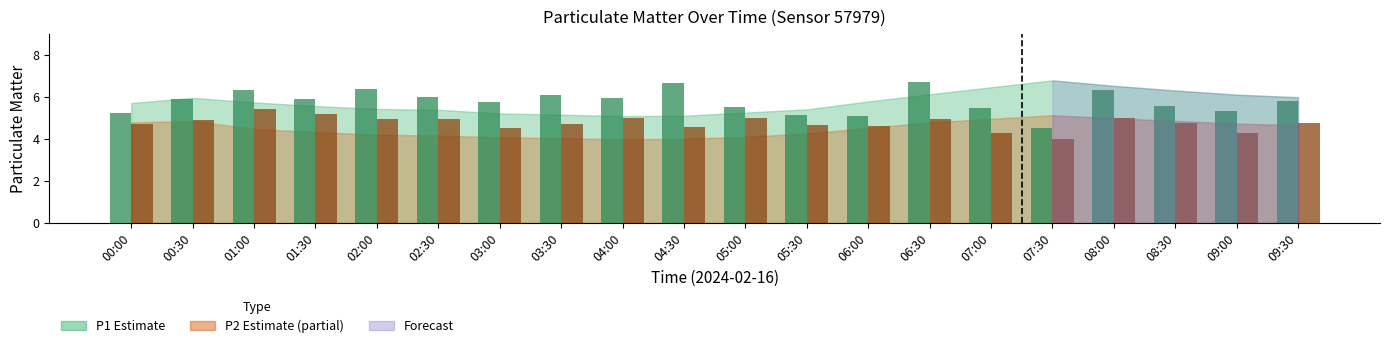

What is the difference between the highest and lowest values at 01:00?

0.9